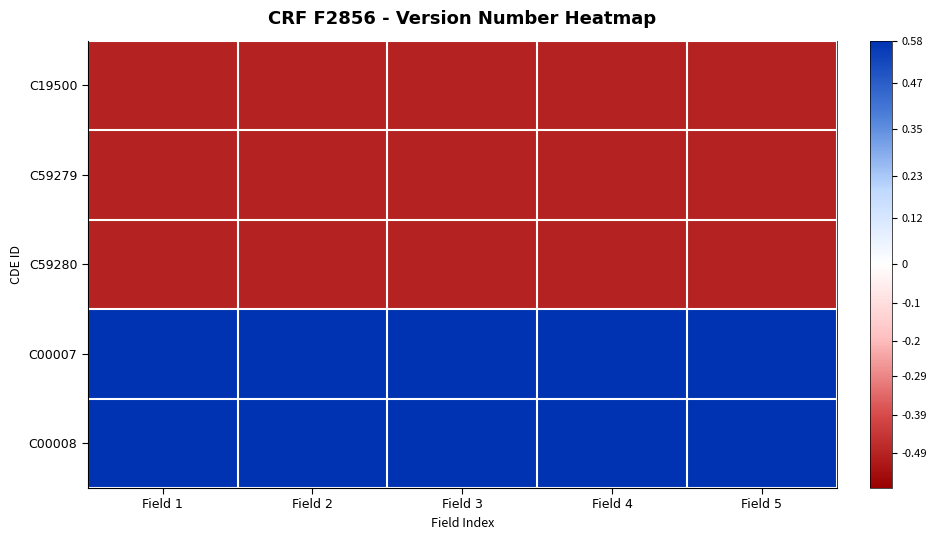

Reading left to right, transcribe all the data shown in this chart.

C19500: Field 1=-0.5	Field 2=-0.5	Field 3=-0.5	Field 4=-0.5	Field 5=-0.5
C59279: Field 1=-0.5	Field 2=-0.5	Field 3=-0.5	Field 4=-0.5	Field 5=-0.5
C59280: Field 1=-0.5	Field 2=-0.5	Field 3=-0.5	Field 4=-0.5	Field 5=-0.5
C00007: Field 1=0.6	Field 2=0.6	Field 3=0.6	Field 4=0.6	Field 5=0.6
C00008: Field 1=0.6	Field 2=0.6	Field 3=0.6	Field 4=0.6	Field 5=0.6